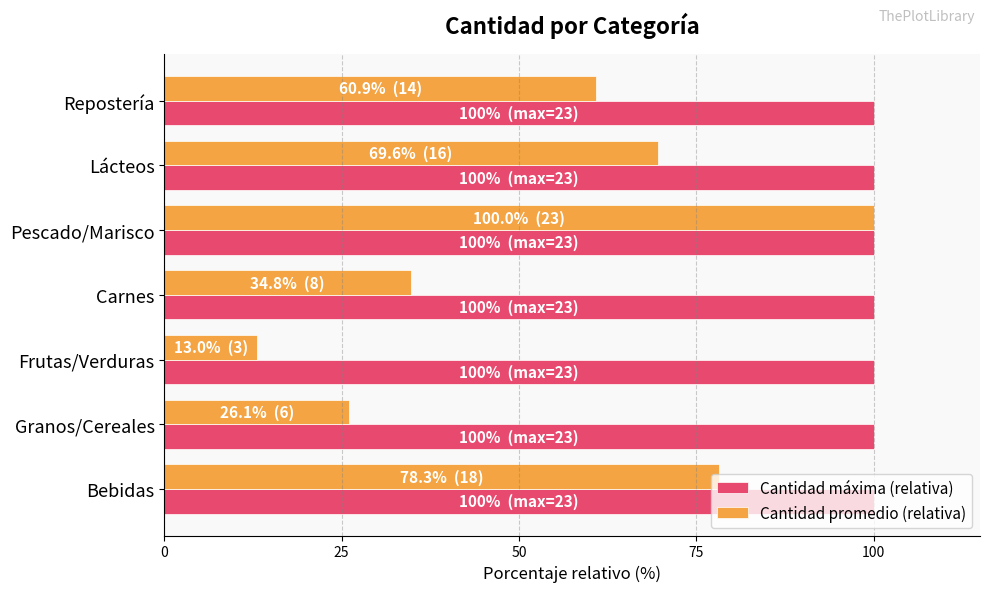

What is the spread (max minus min) of values at Granos/Cereales?

73.9